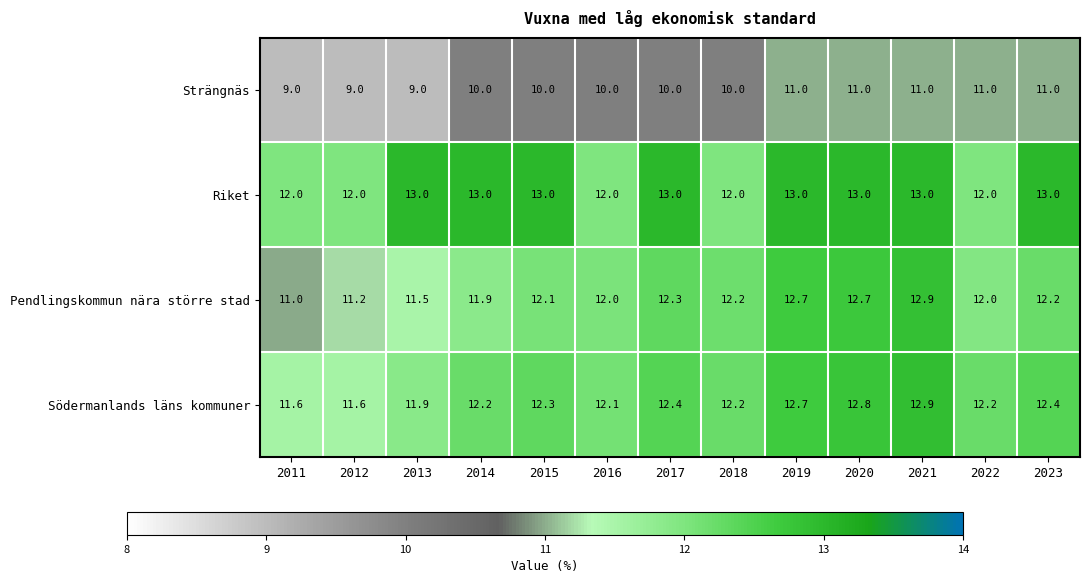

How many categories are shown in the chart?

13